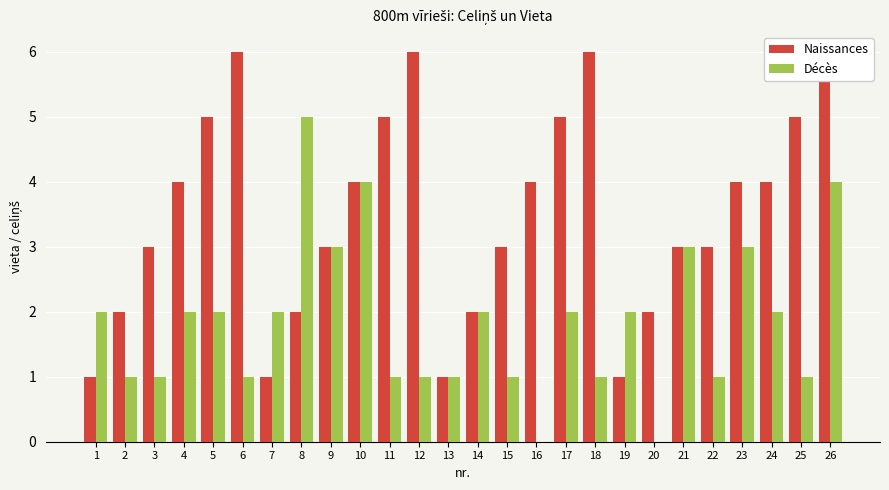

What is the value of the Naissances bar at the 8th from the left?

2